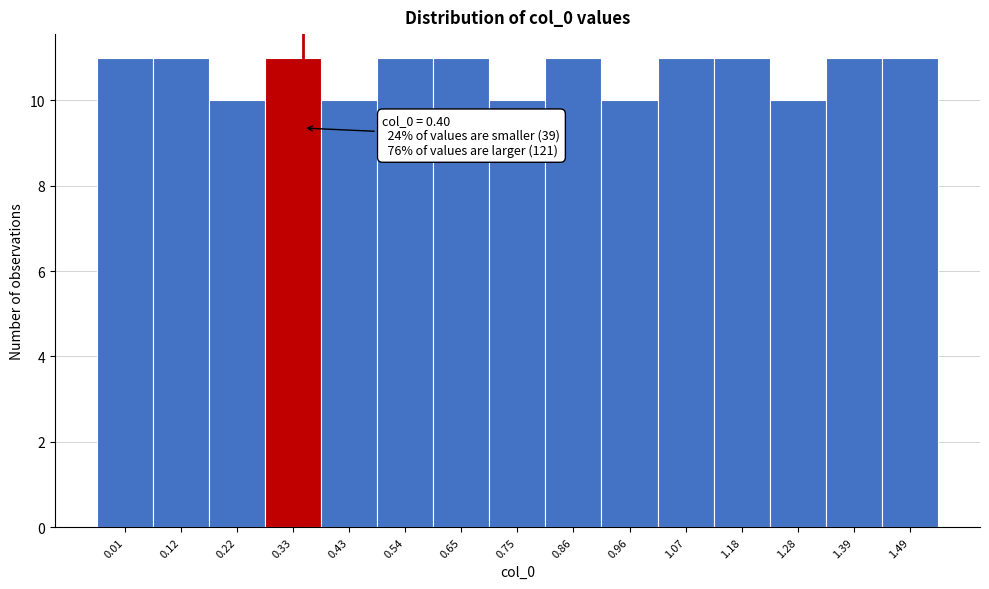

Reading left to right, transcribe all the data shown in this chart.

11	11	10	11	10	11	11	10	11	10	11	11	10	11	11